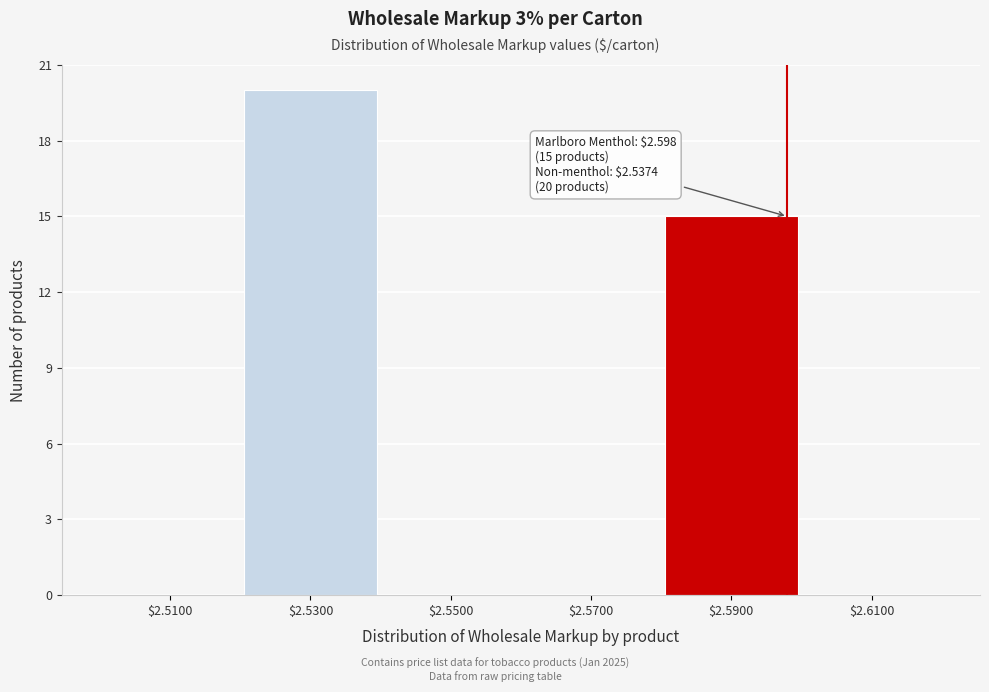

Over which range of the x-axis is the bar tallest?

2.52 to 2.54